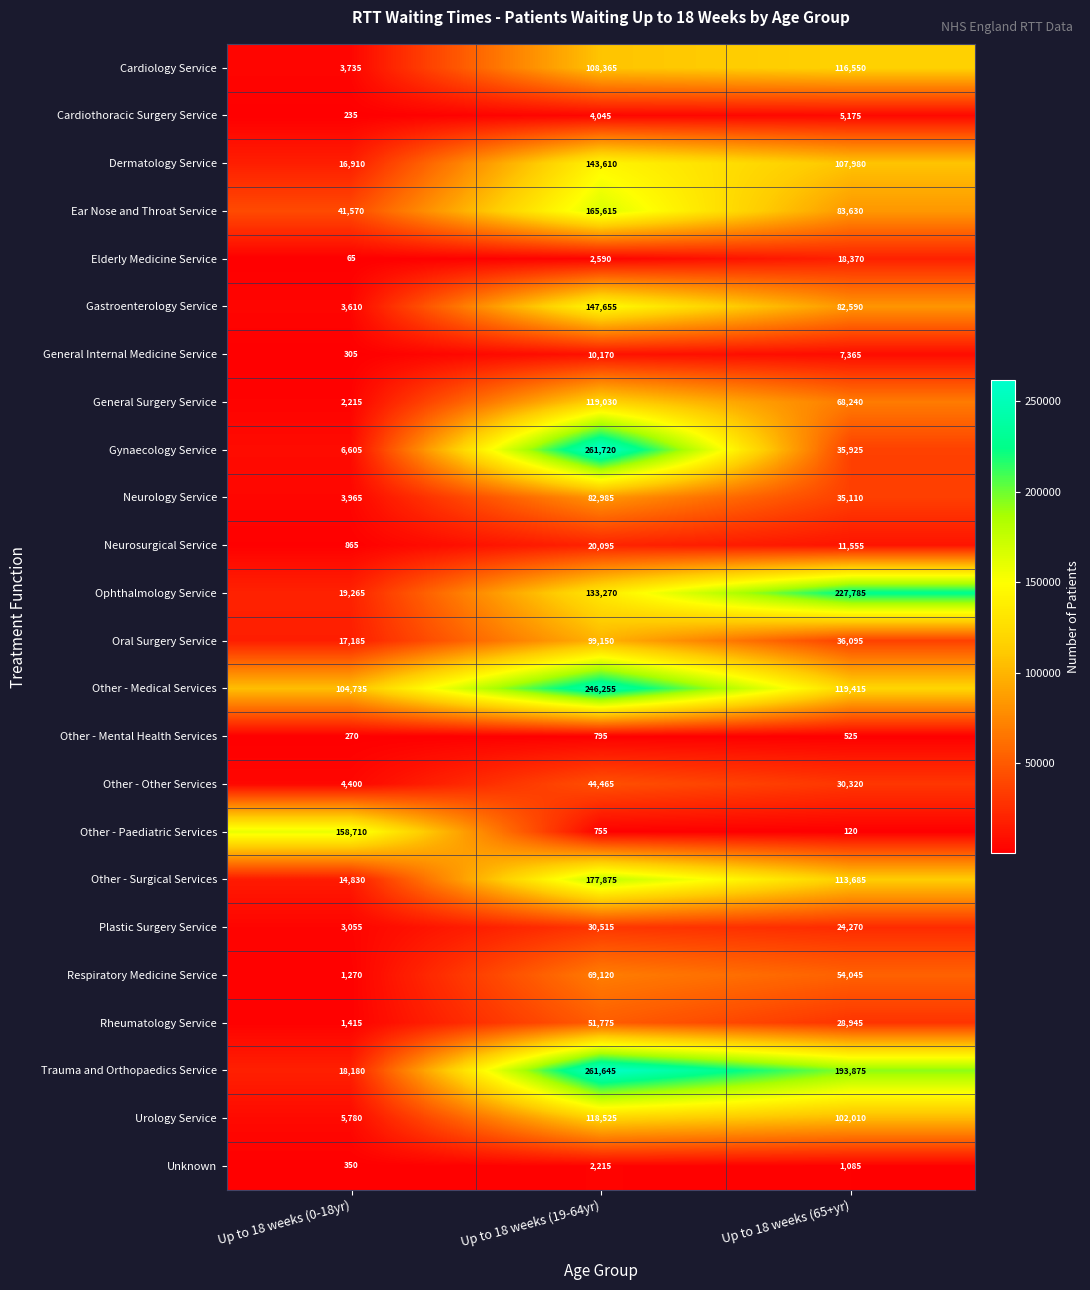

What value does the Neurosurgical Service series have at Up to 18 weeks (65+yr)?

11555